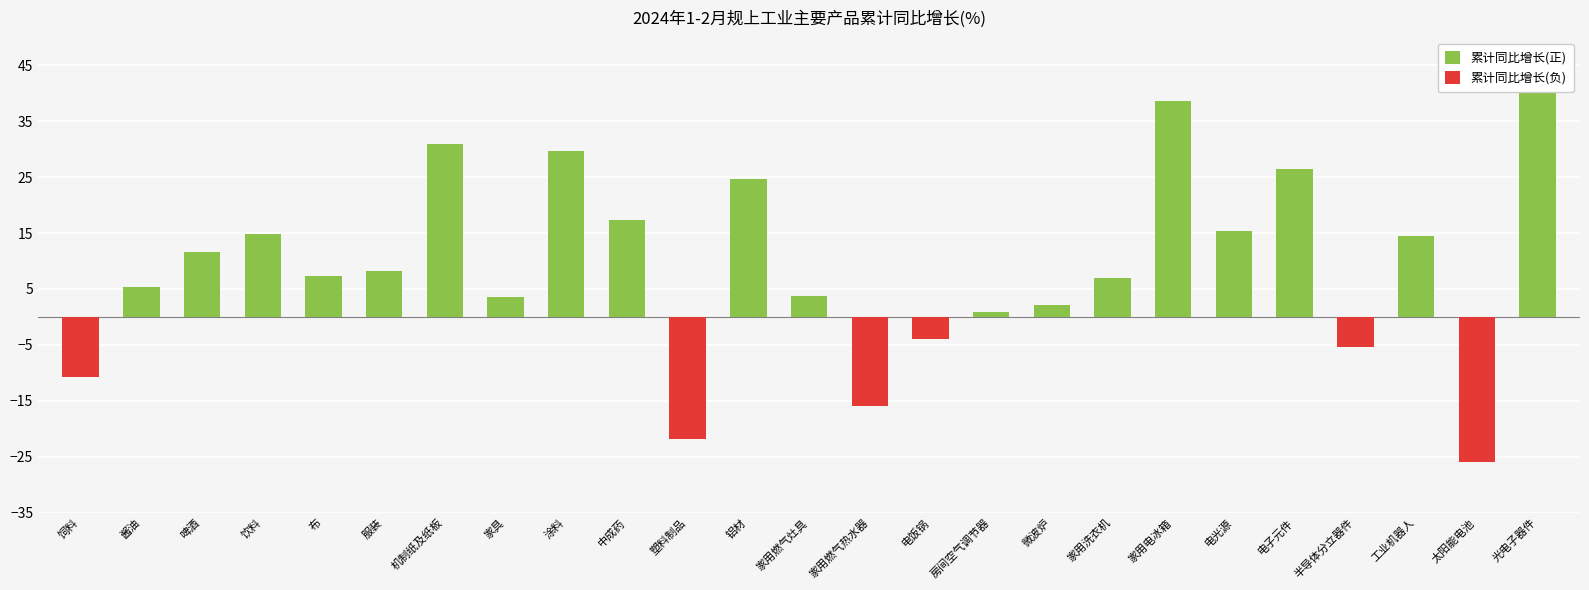

Which series has the largest total across all categories?

累计同比增长(正)